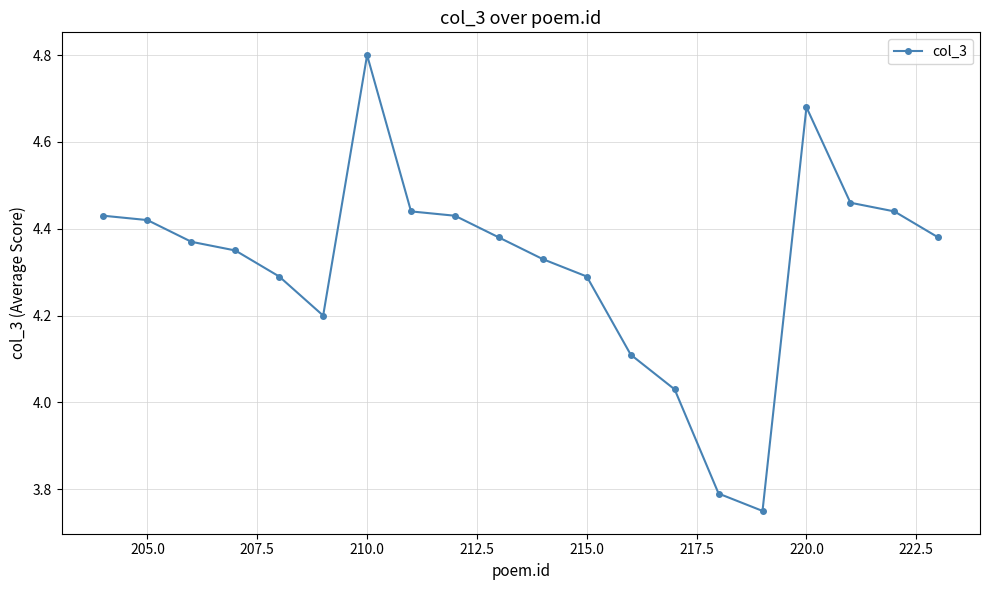

What is the value of the 7th point from the left?

4.8